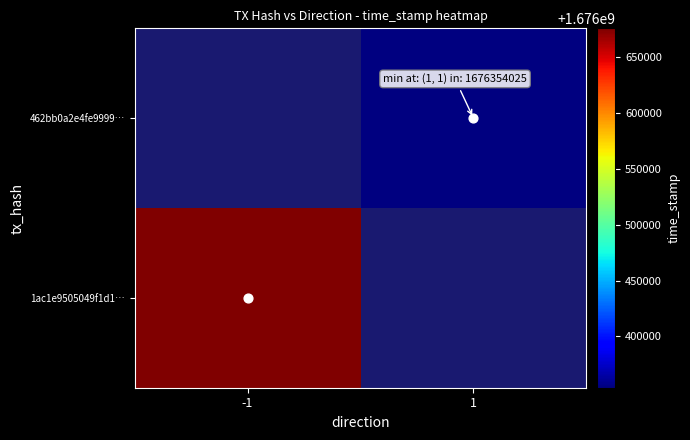

Rank the categories by 462bb0a2e4fe9999… value from highest to lowest.

-1, 1